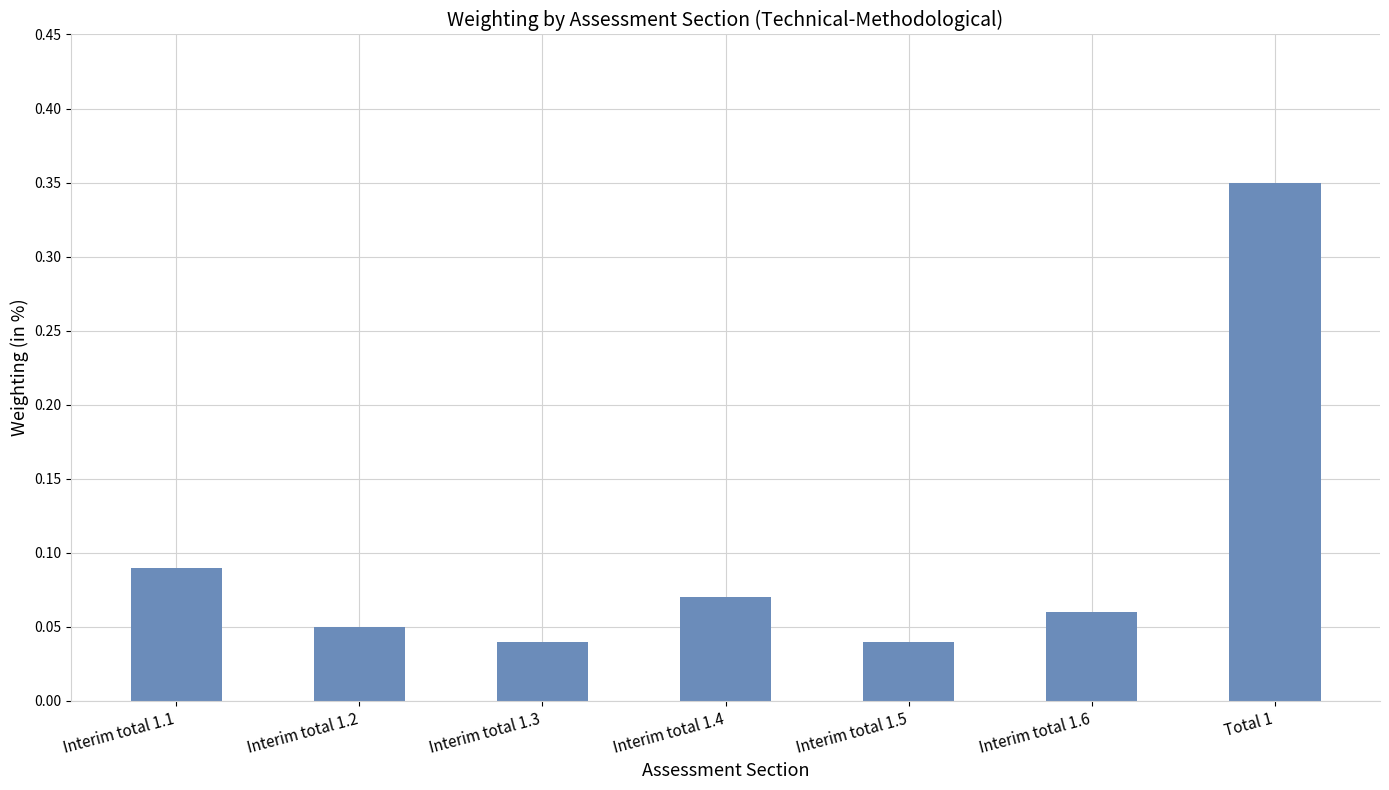

Does the chart contain any negative values?

No